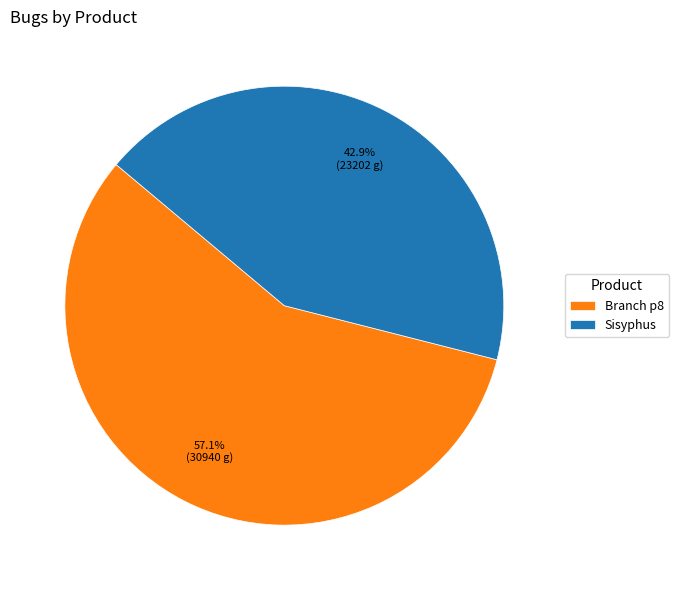

Which has a higher value, Branch p8 or Sisyphus?

Branch p8